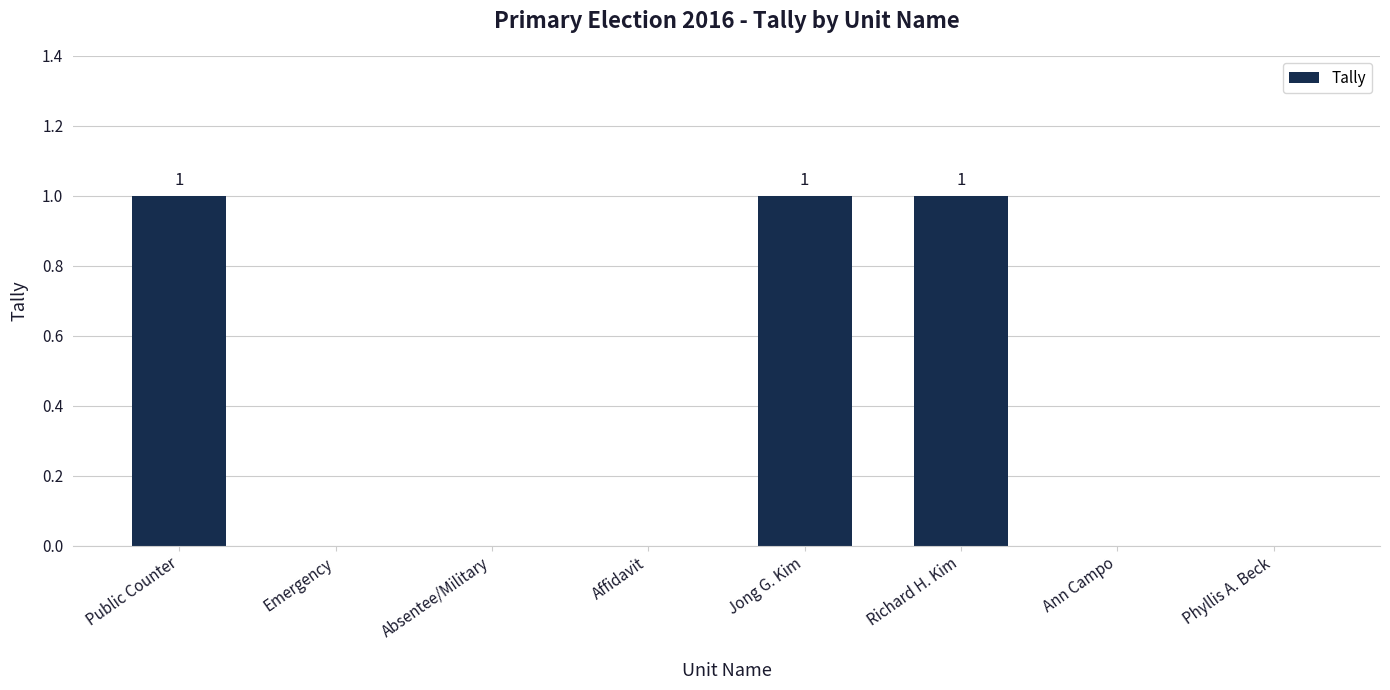

Is it true that the value at Absentee/Military is 0?

True